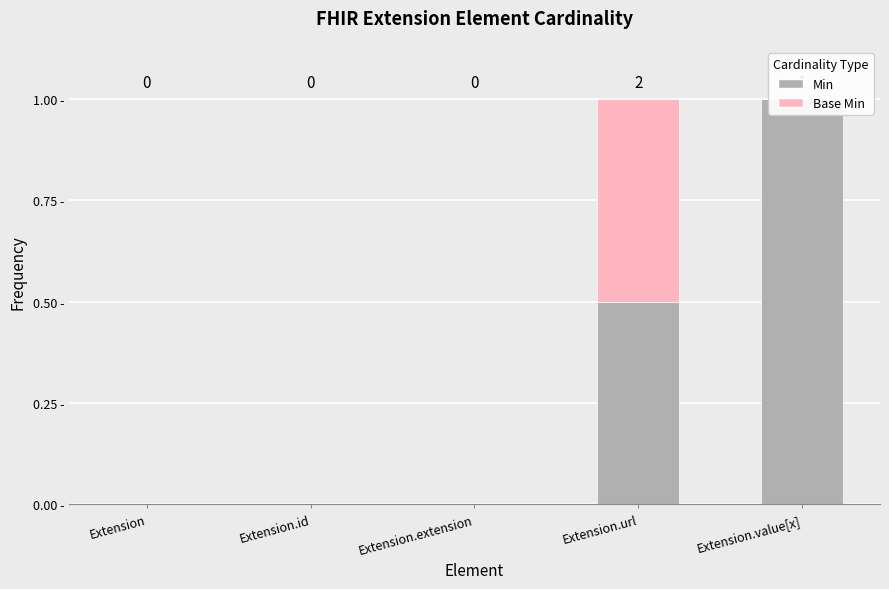

Which series has the largest range (max minus min)?

Min